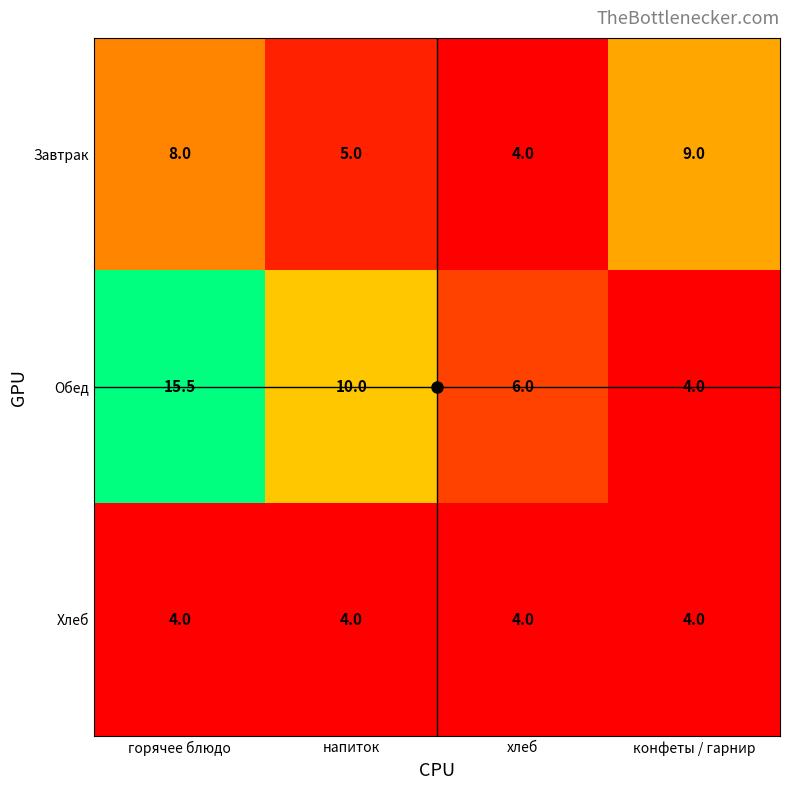

Count the number of data series in this chart.

3